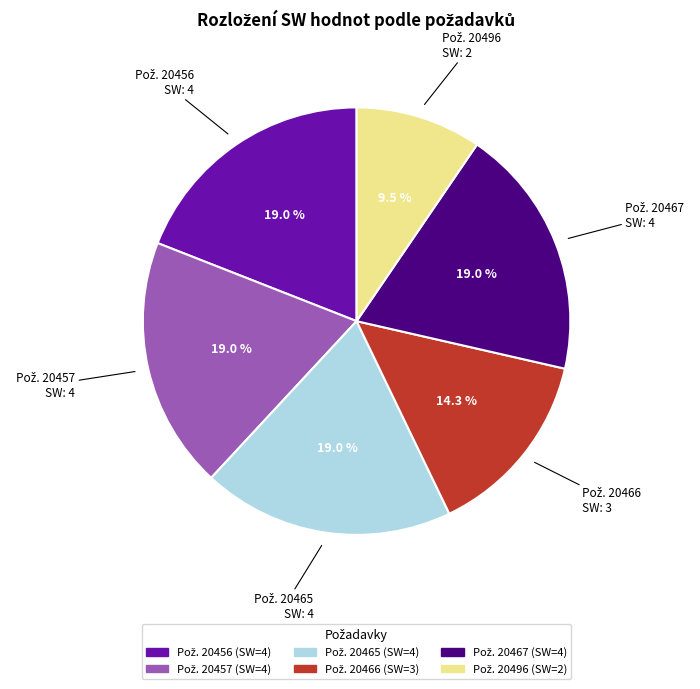

Does any single category account for the majority?

No